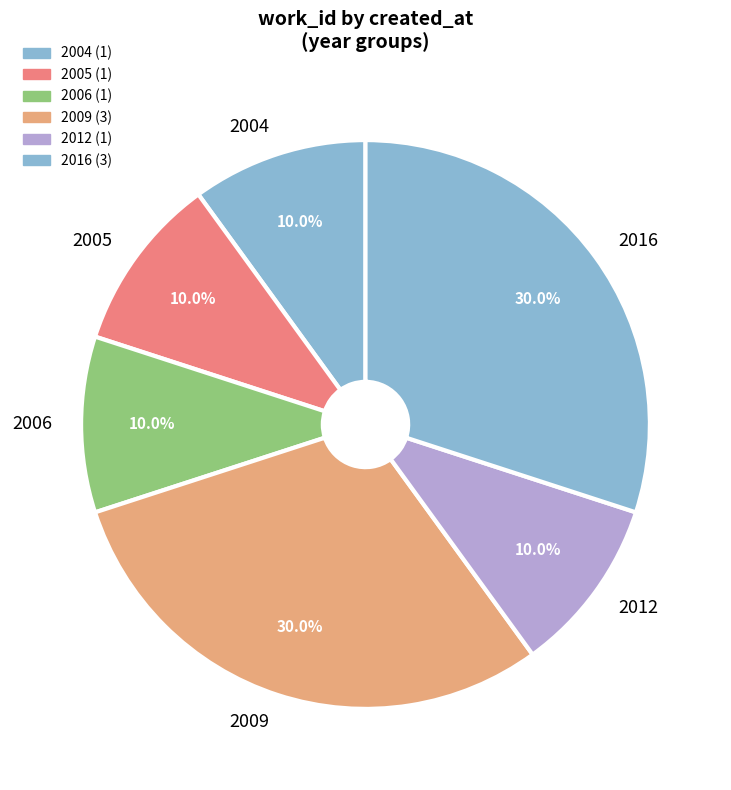

Count the number of slices in the pie.

6